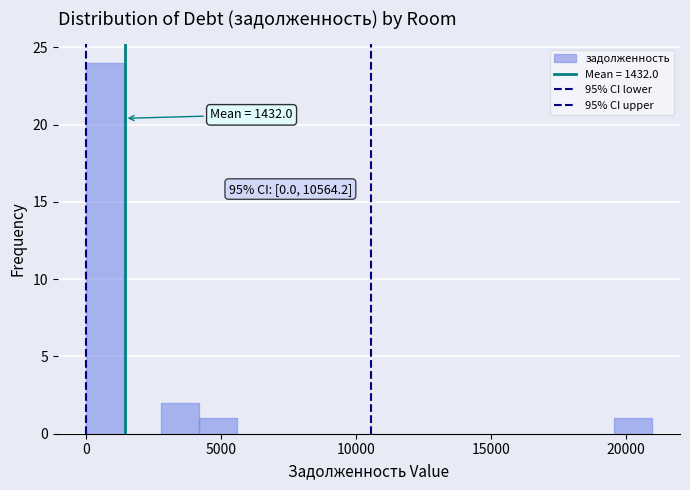

Around what value on the x-axis is the tallest bar? Give the approximate position of its centre, as read against the axis.

500